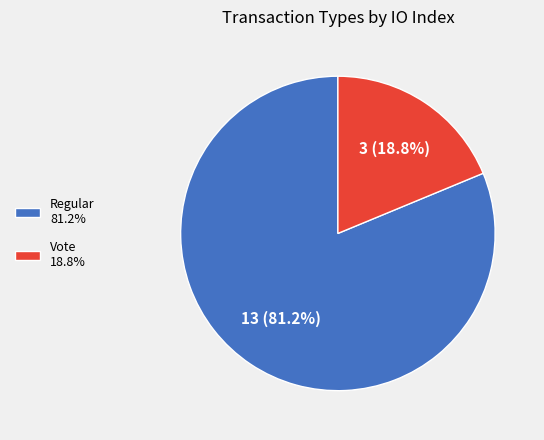

What is the ratio of the value at Regular 81.2% to the value at Vote 18.8%?

4.3